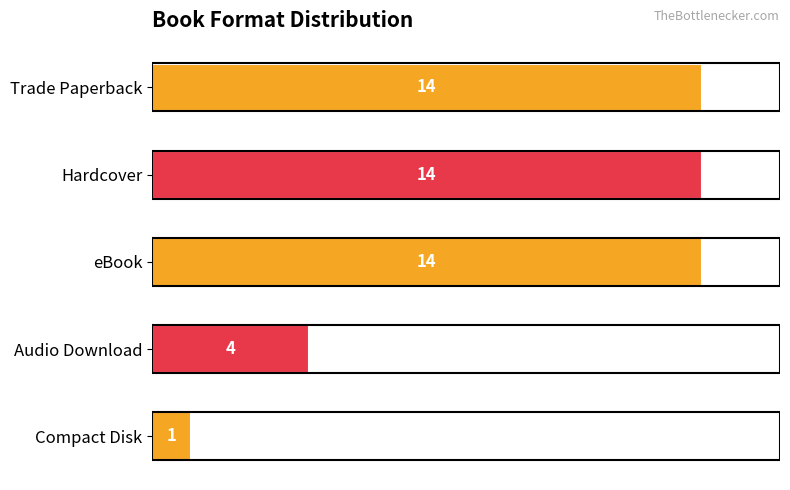

True or false: the data shows 14 at eBook.

True